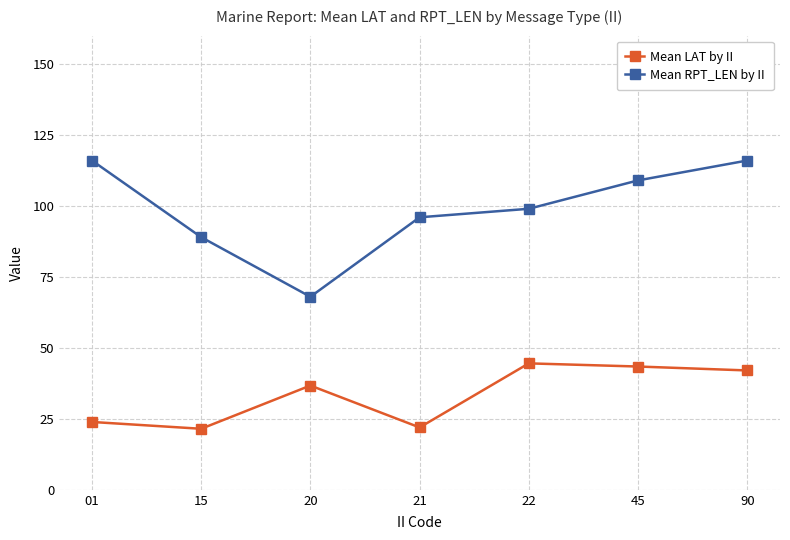

What is the minimum value for Mean RPT_LEN by II?

68.0